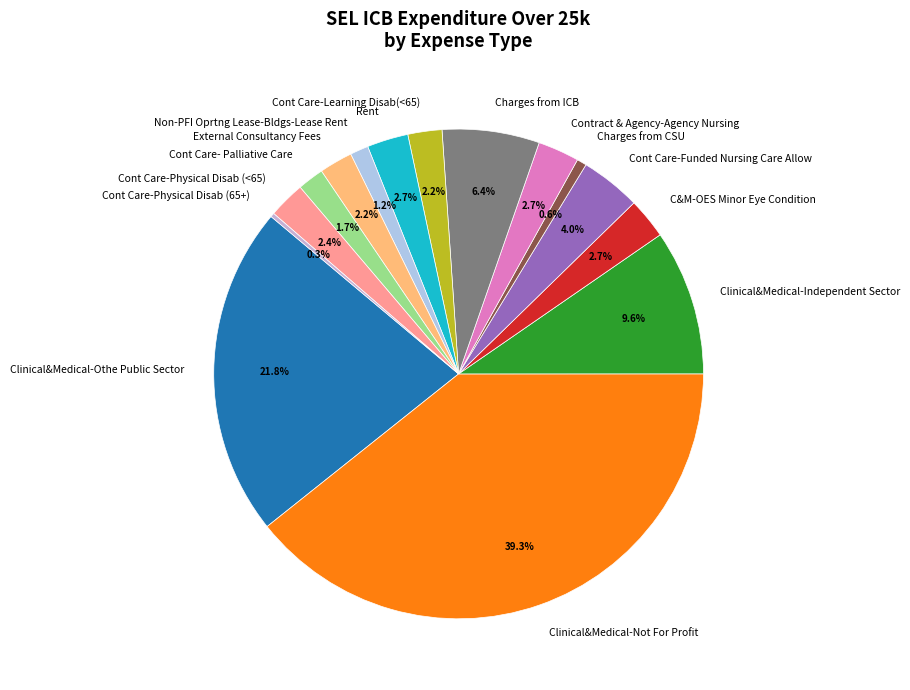

To the nearest percent, what is the combined percentage of Clinical&Medical-Independent Sector and Contract & Agency-Agency Nursing?

12%